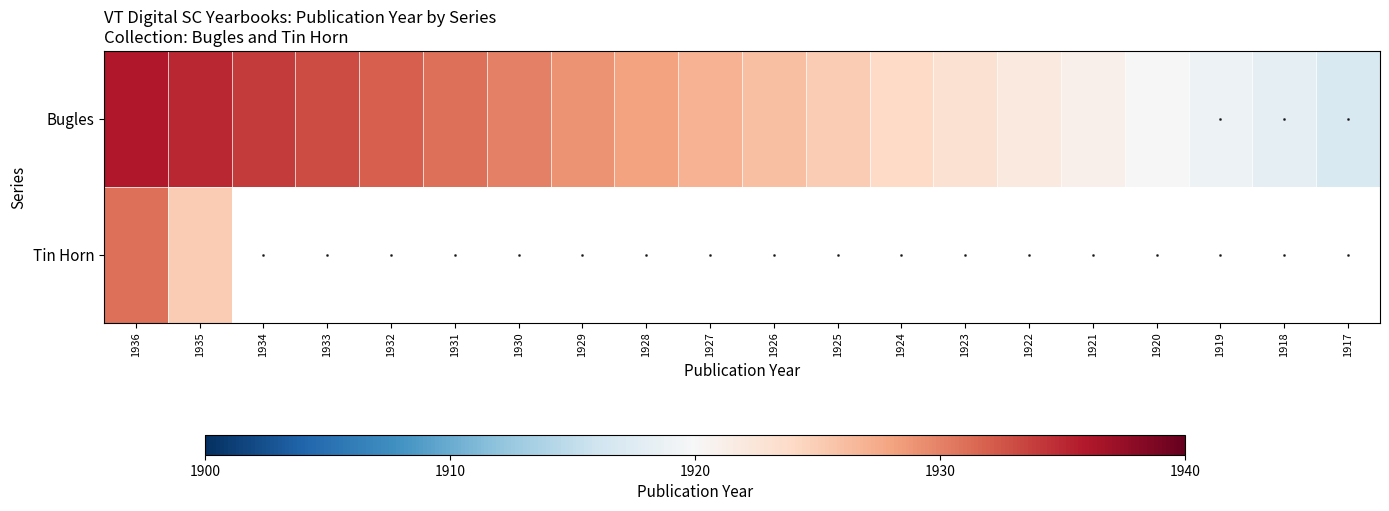

Which label corresponds to the largest value in the chart?

1936